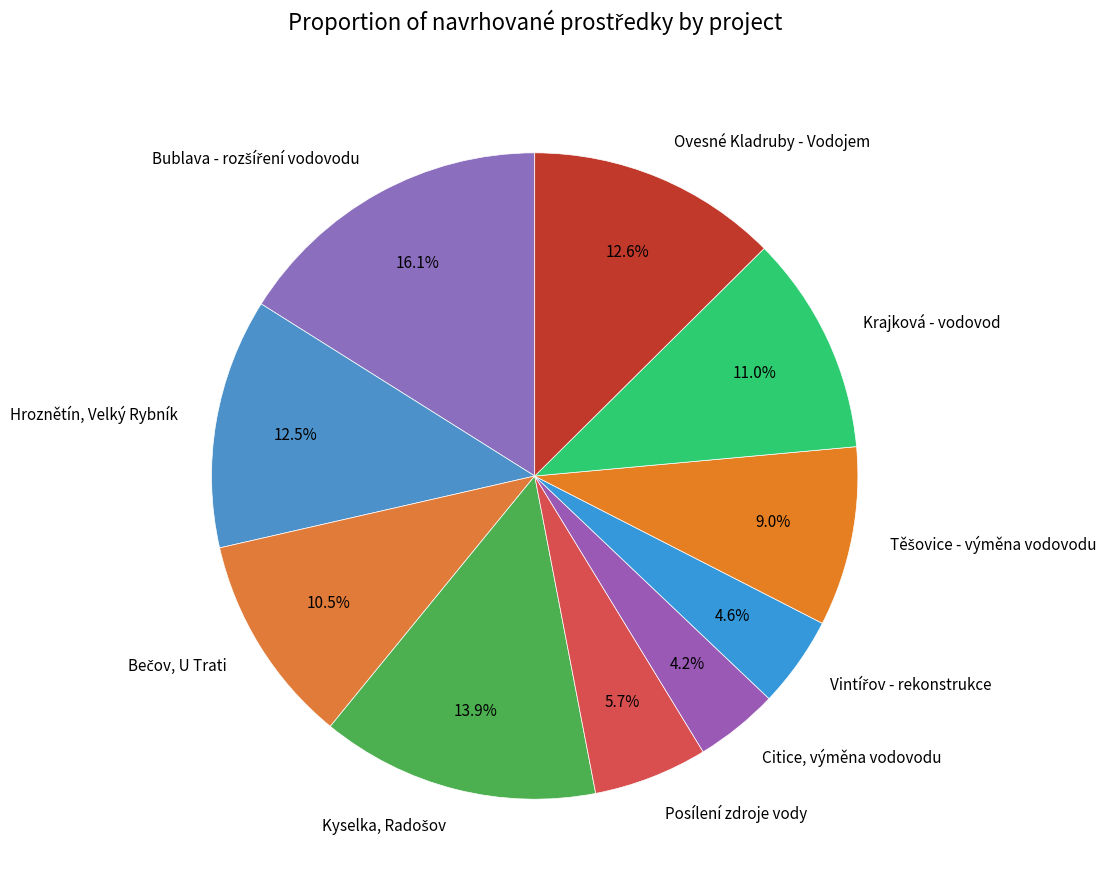

Count the number of slices in the pie.

10